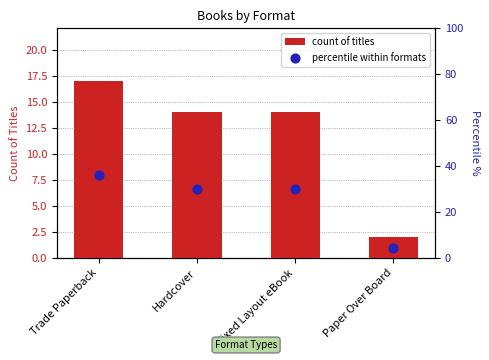

Is the value of count of titles at Fixed Layout eBook greater than the value of percentile within formats at Fixed Layout eBook?

No